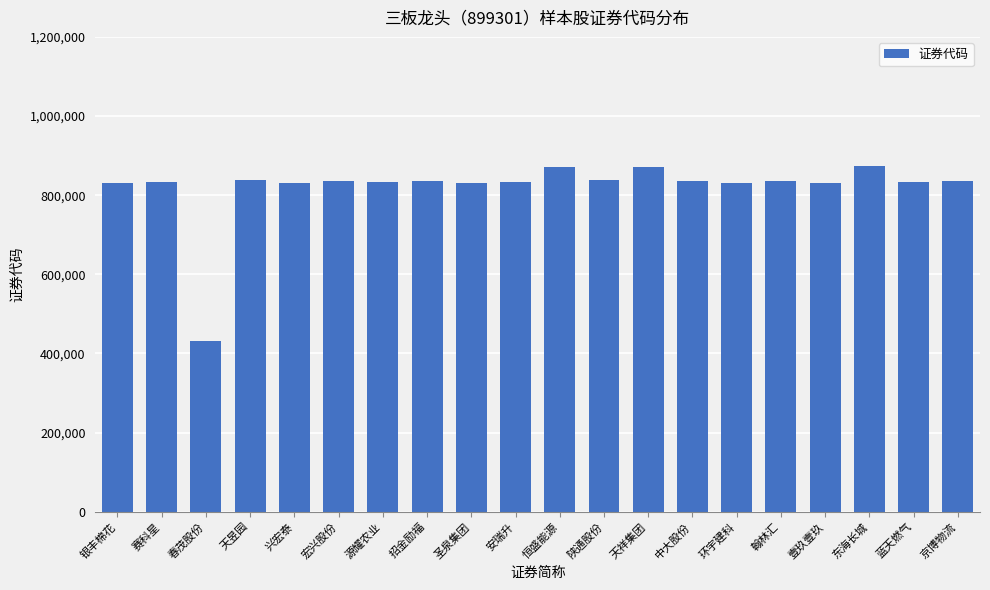

What is the change in value from 兴宏泰 to 天祥集团?

+39512